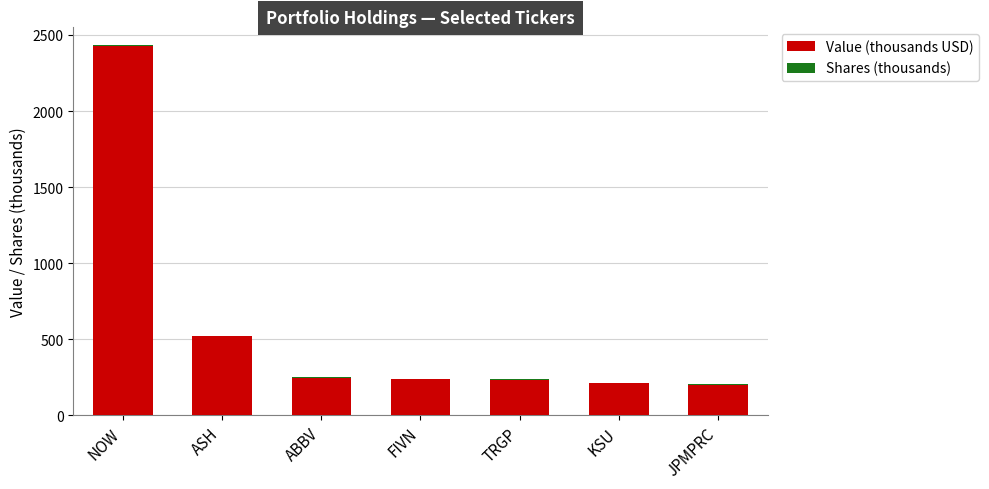

Are the bars horizontal?

No